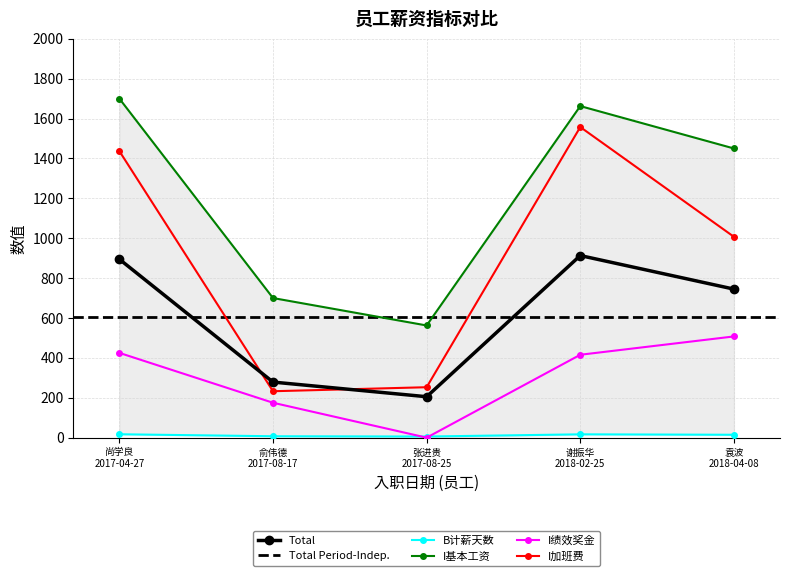

Is the value of I基本工资 at 袁波
2018-04-08 greater than the value of I加班费 at 尚学良
2017-04-27?

Yes